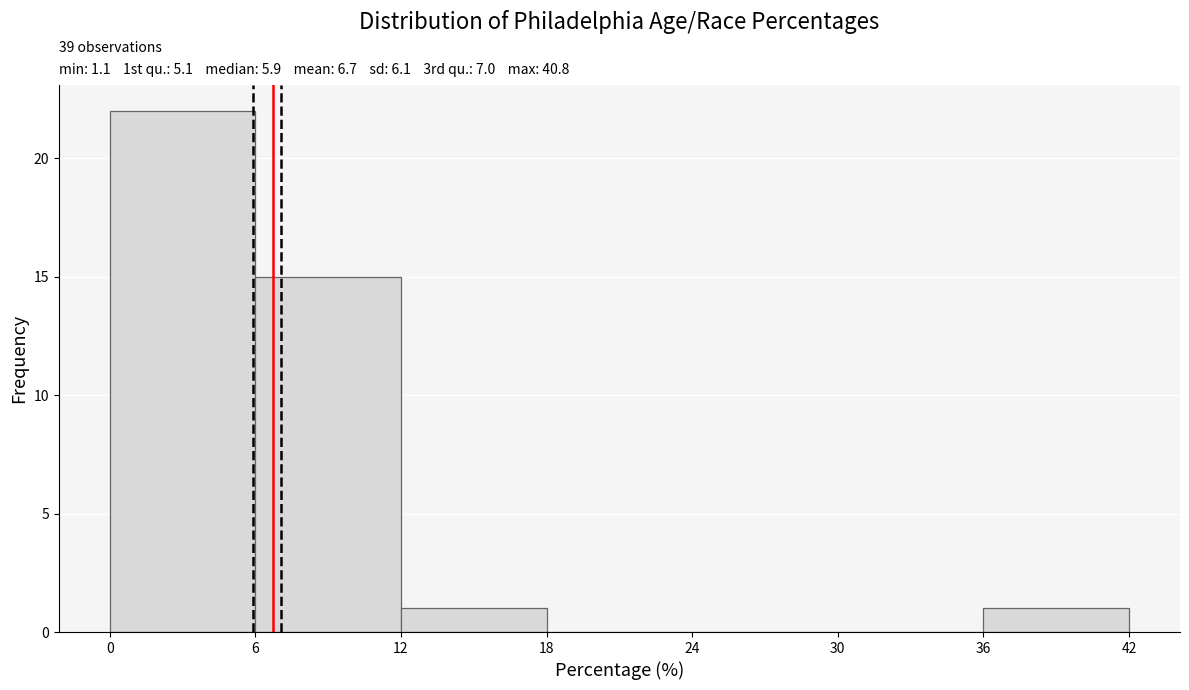

Over which range of the x-axis is the bar tallest?

0 to 6